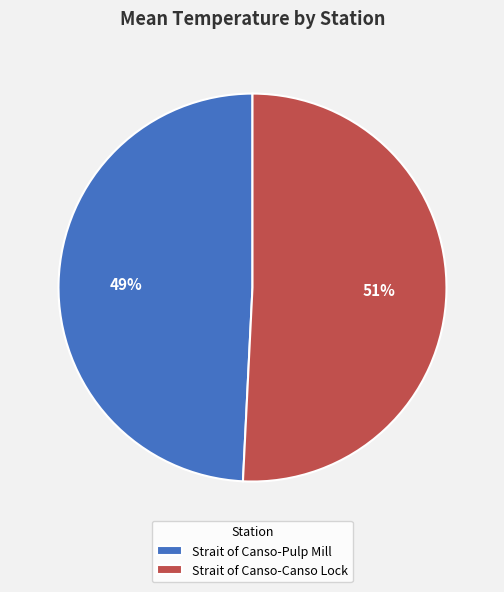

Approximately how many times larger is the value at Strait of Canso-Pulp Mill compared to Strait of Canso-Canso Lock?

1.0